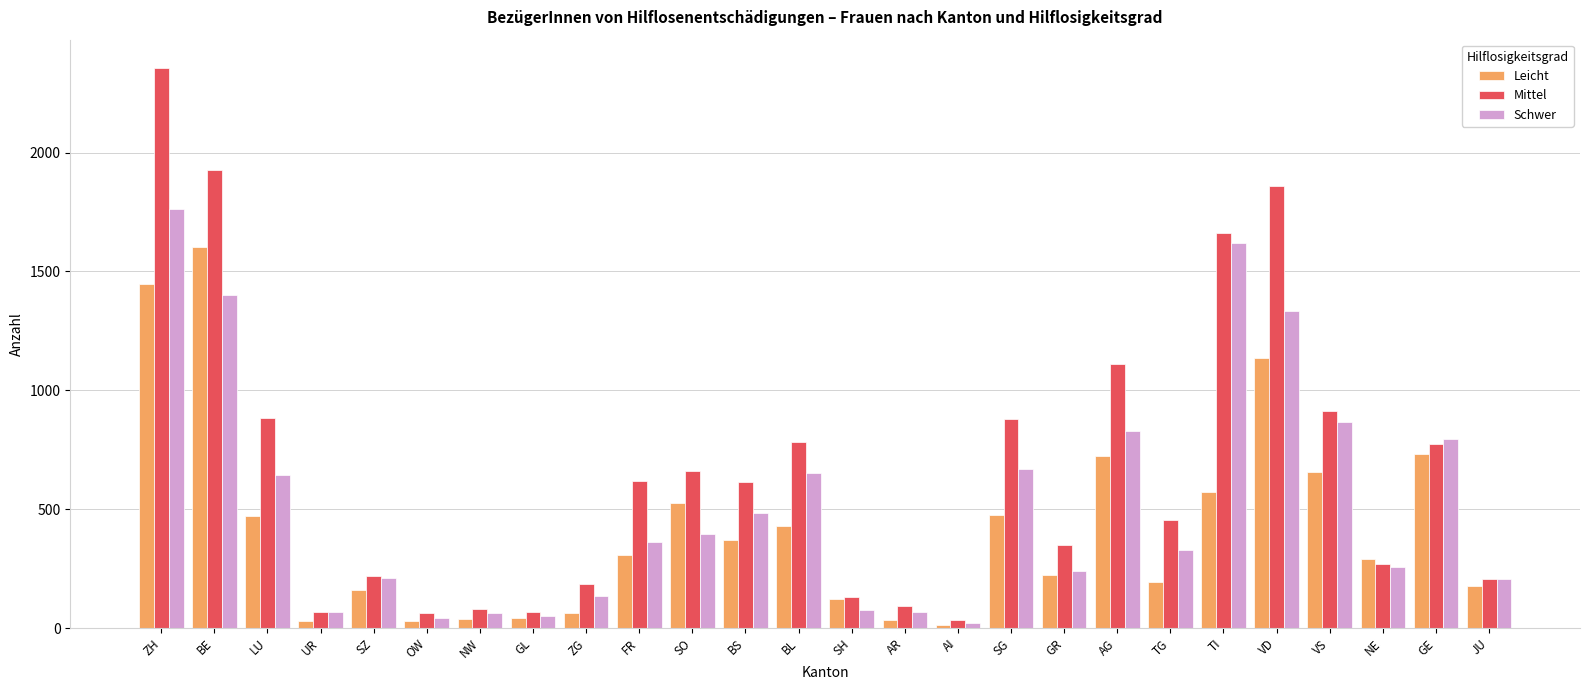

Are the bars horizontal?

No